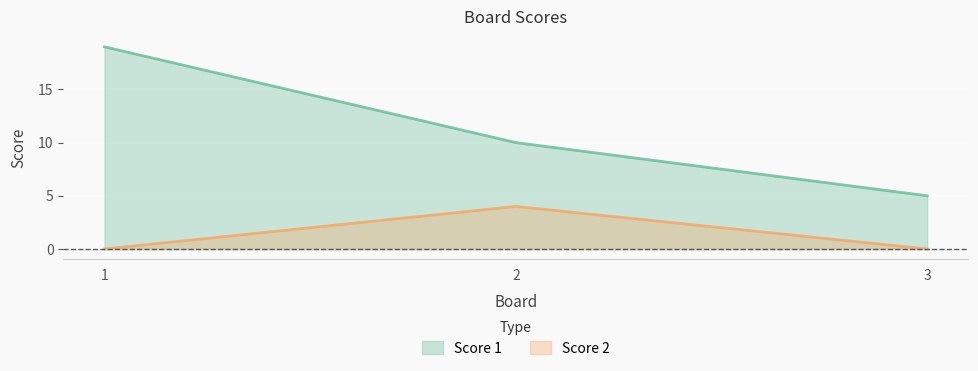

What is the difference between the maximum and minimum values in the Score 2 series?

4